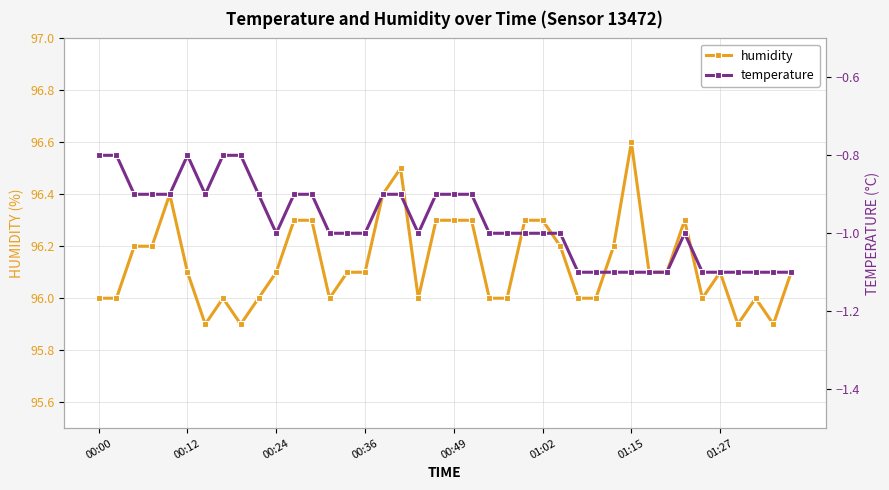

How many interior local valleys does the temperature series have?

3